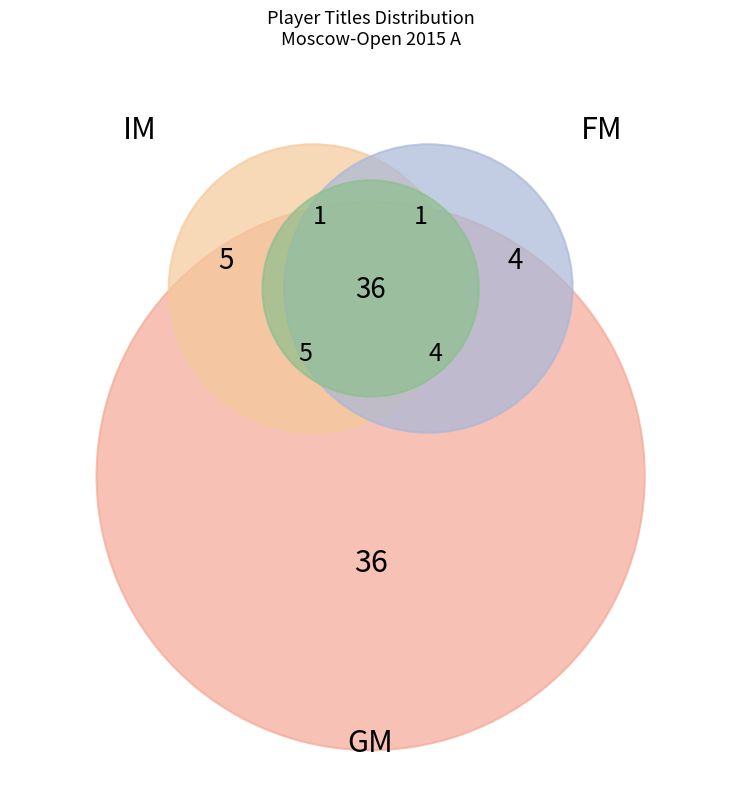

To the nearest percent, what is the average slice percentage?

33%